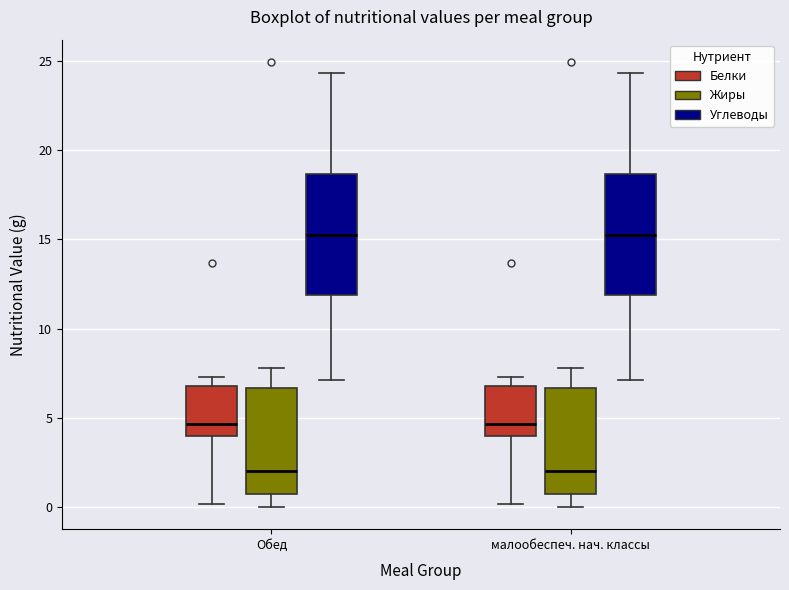

Where is the upper edge of the box for малообеспеч. нач. классы (Углеводы) on the y-axis? The values are not printed on the chart, so give them approximately, as read against the axis.

18.5